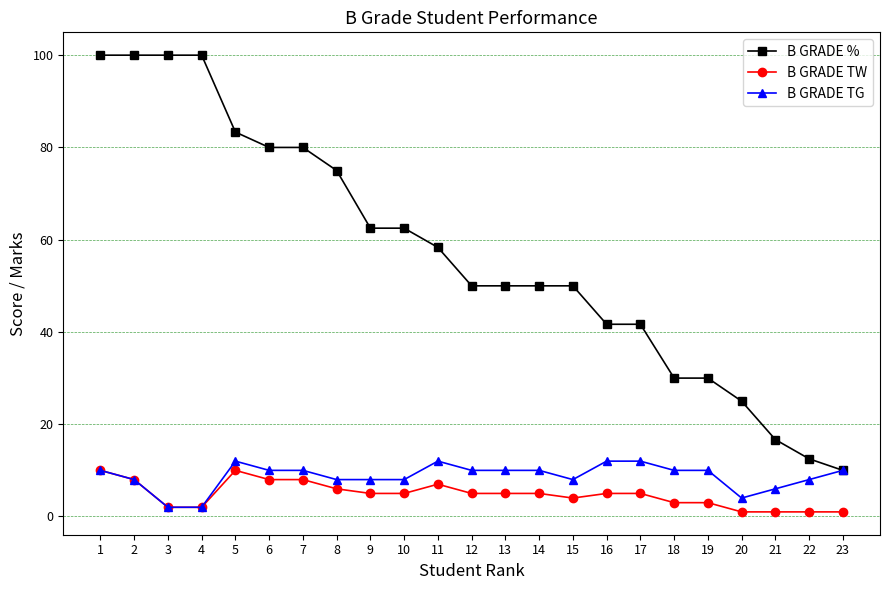

How many categories are shown in the chart?

23